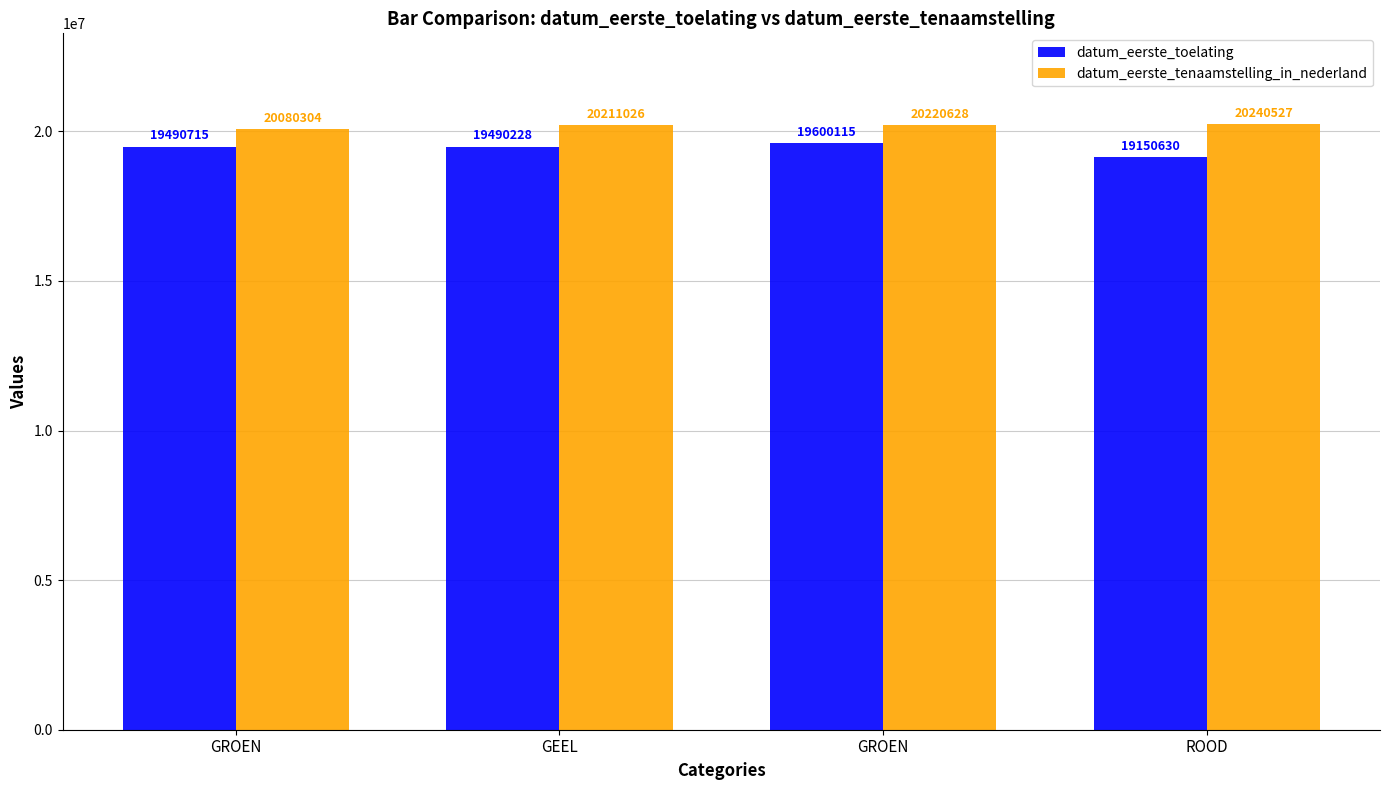

Are the bars grouped side by side (vs. stacked)?

Yes